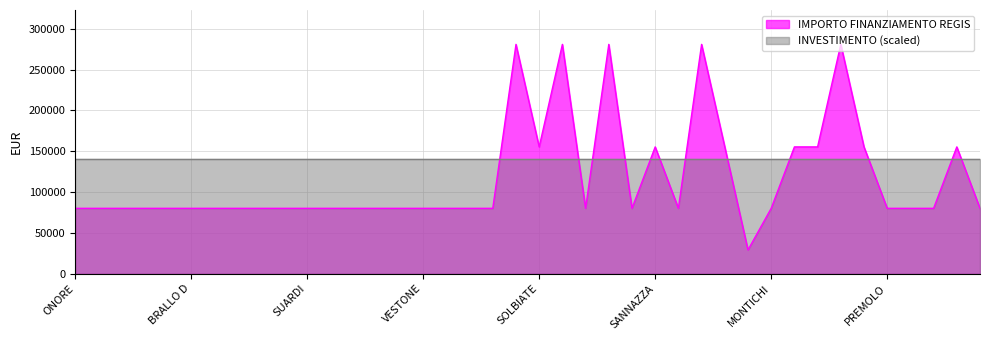

What is the label of the 37th point from the left?

BAGOLINO